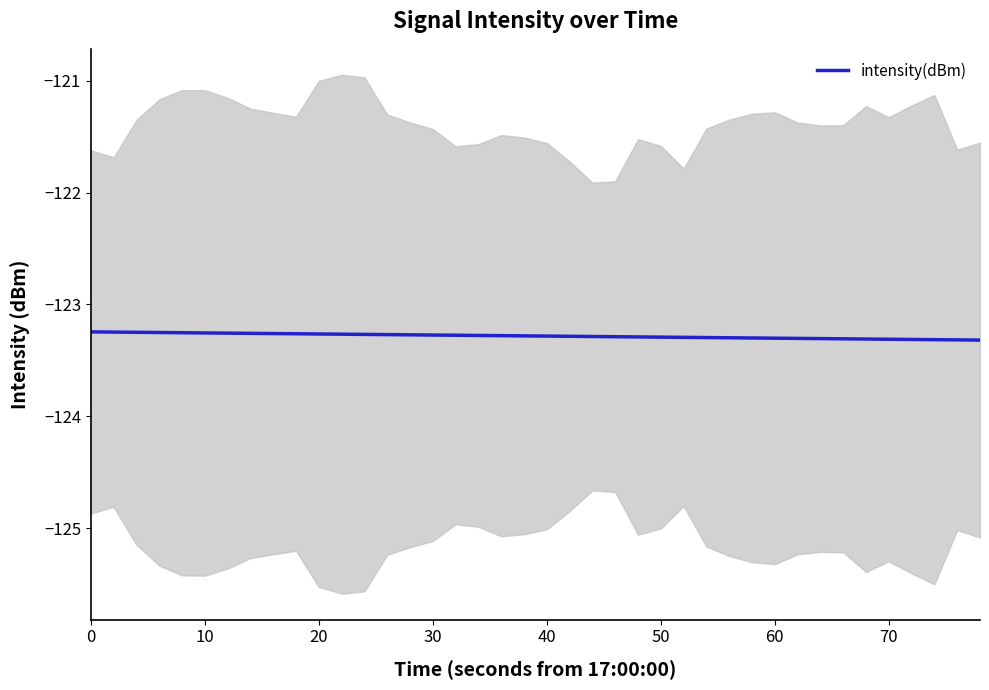

What is the greatest value displayed?

-123.2